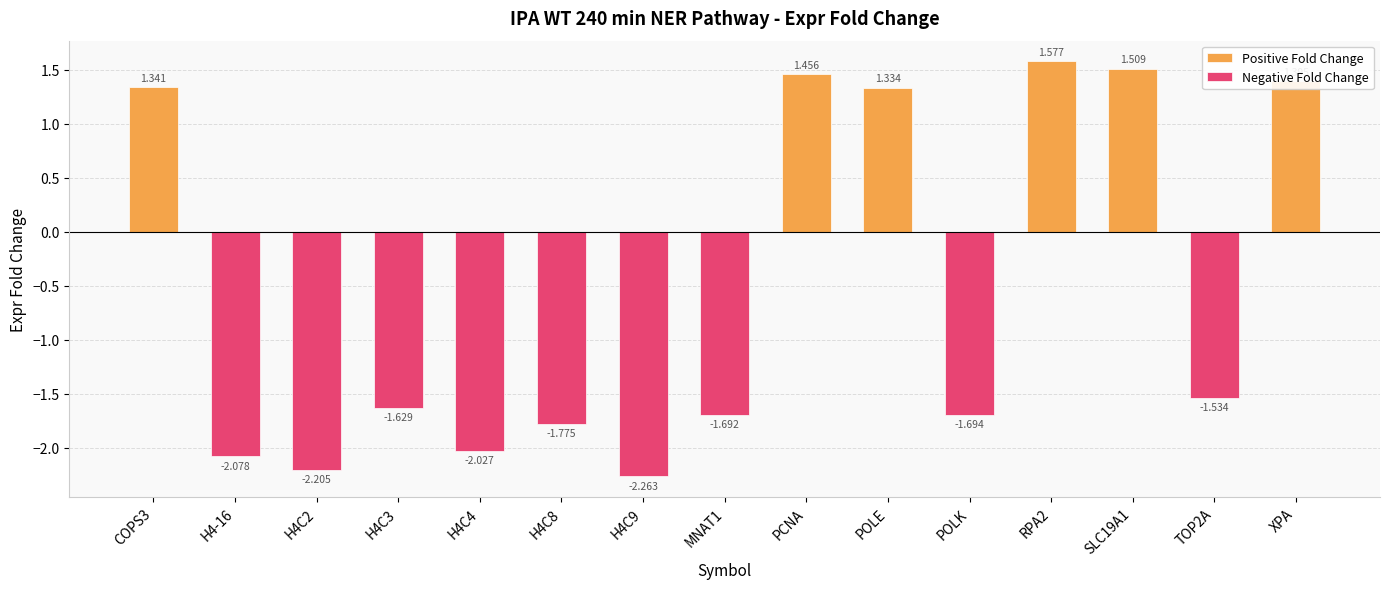

What is the label of the 1st bar from the right?

XPA